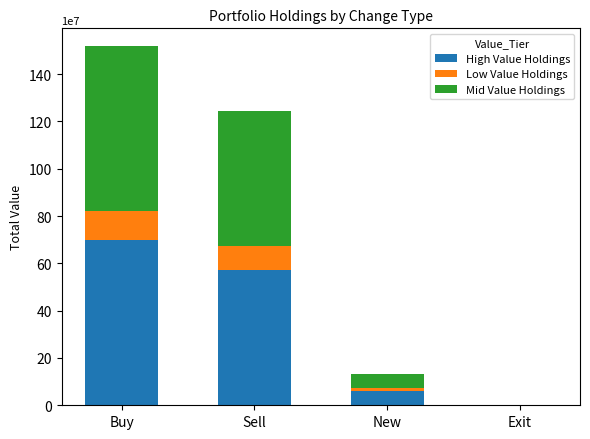

What is the maximum value for High Value Holdings?

698102440